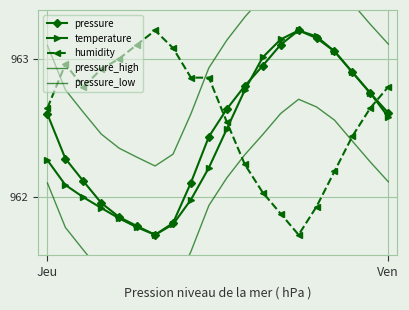

True or false: temperature has more than 1 interior local peaks.

False